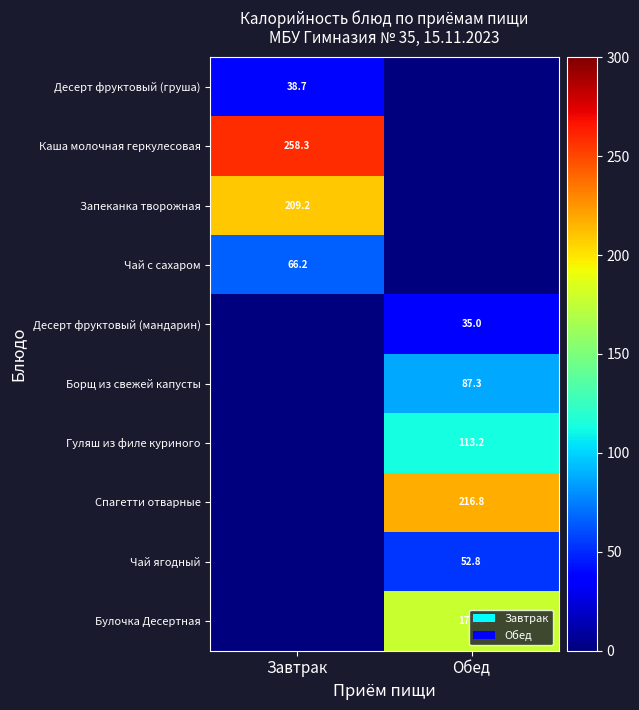

At how many categories does at least one series exceed 104?

2